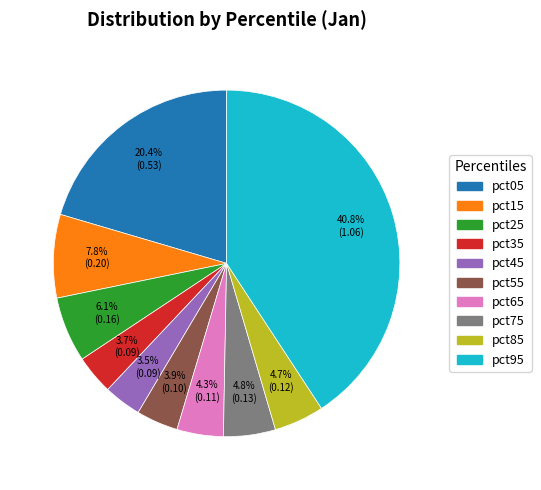

Does pct75 account for over 50% of the chart?

No